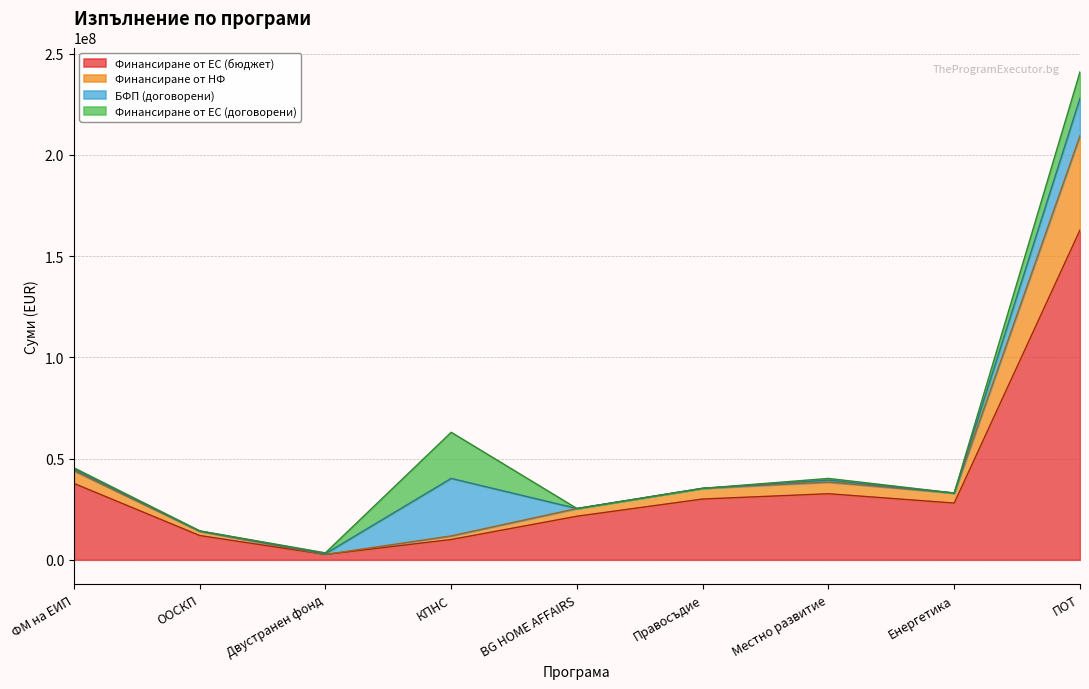

At which label does Финансиране от ЕС (бюджет) reach its peak?

ПОТ